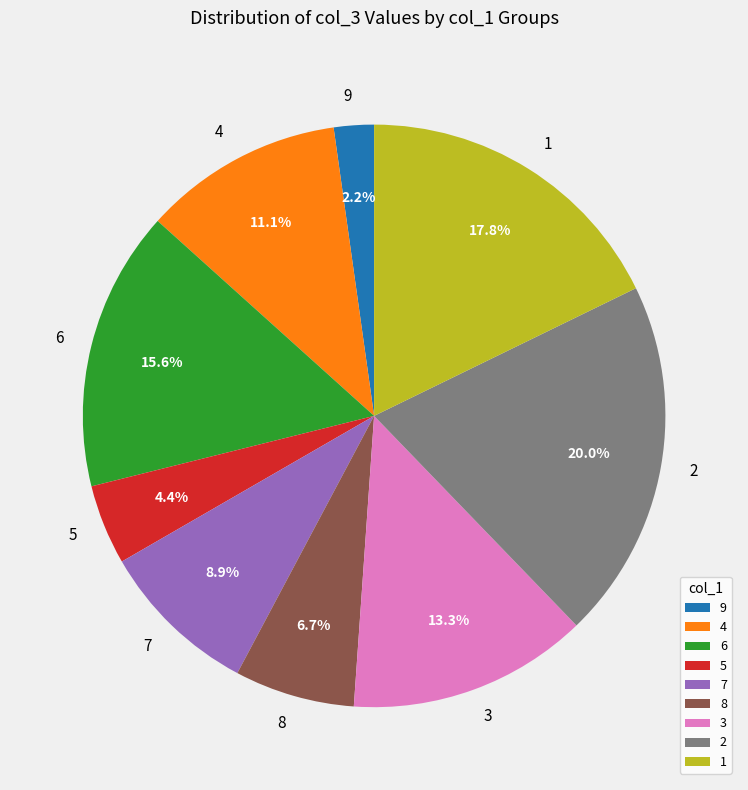

Which category has the biggest portion of the pie?

2